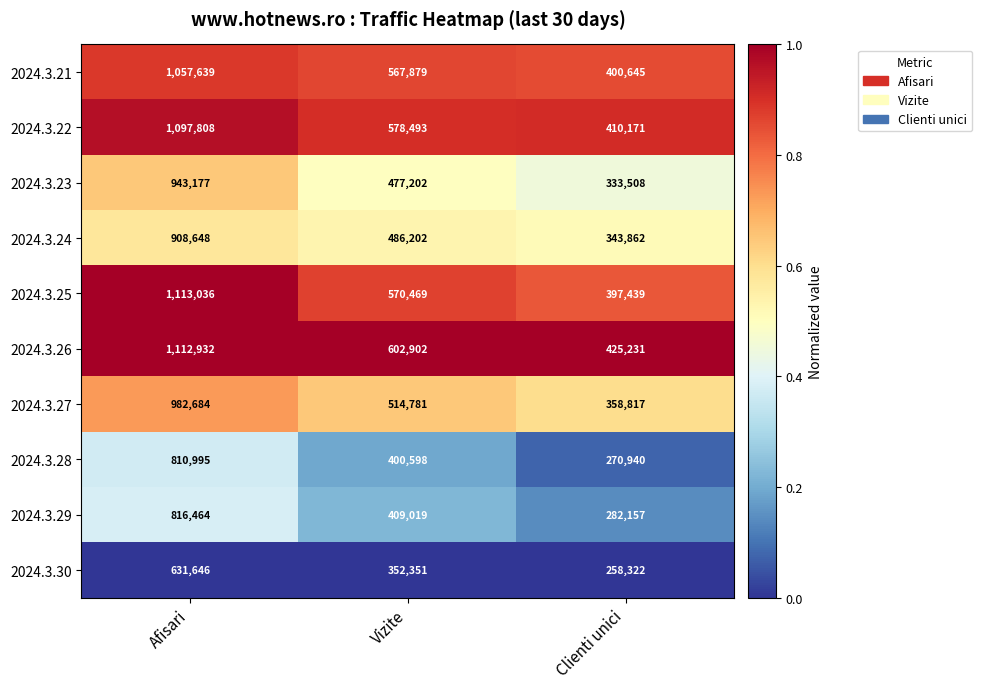

The value of 2024.3.27 at Vizite is 743341. True or false?

False